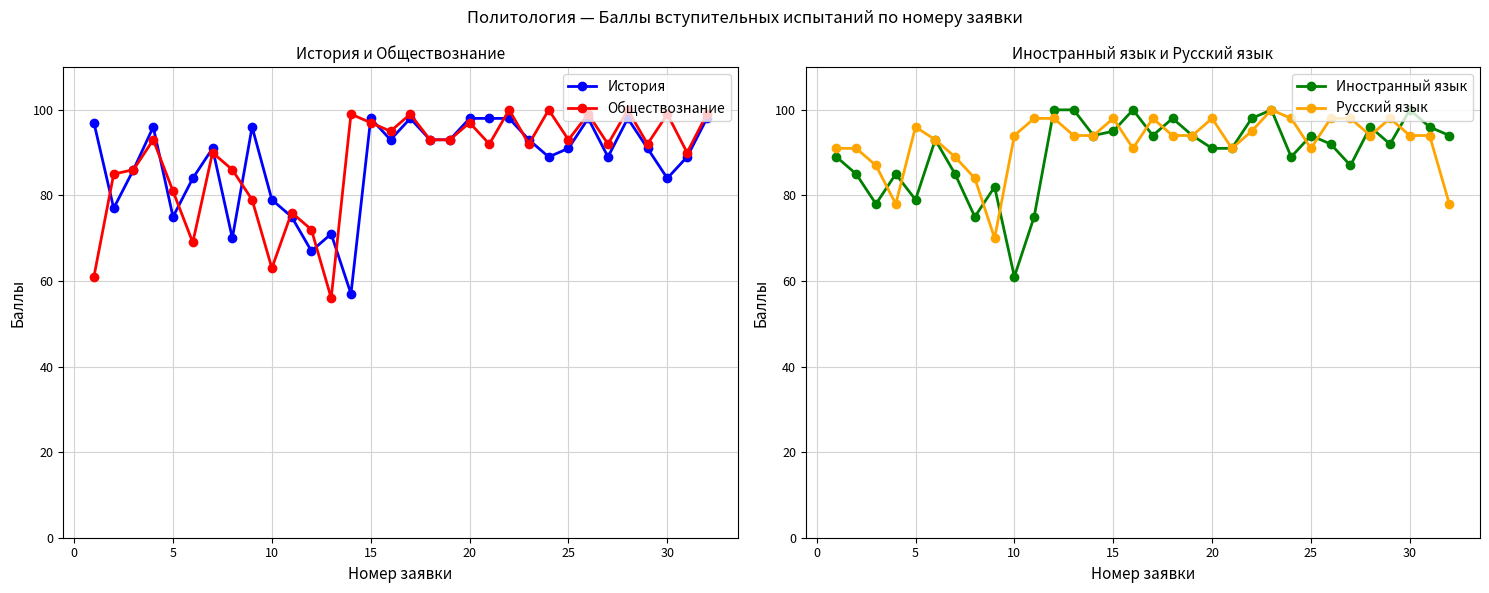

What is the highest value of the Иностранный язык series?

100